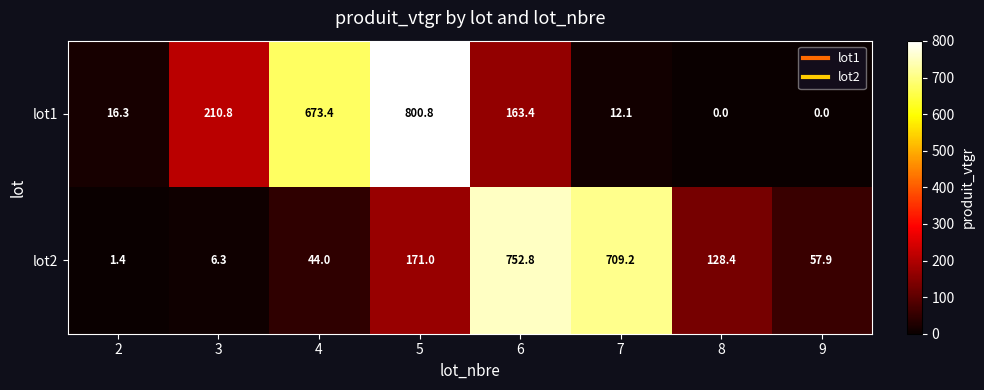

Rank the series at 5 from highest to lowest value.

lot1, lot2